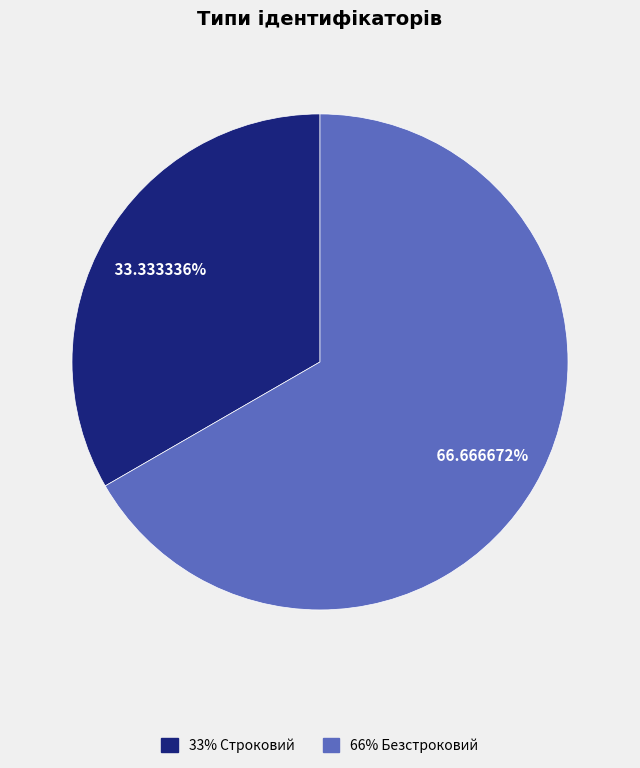

Is there any slice that represents more than half of the pie?

Yes